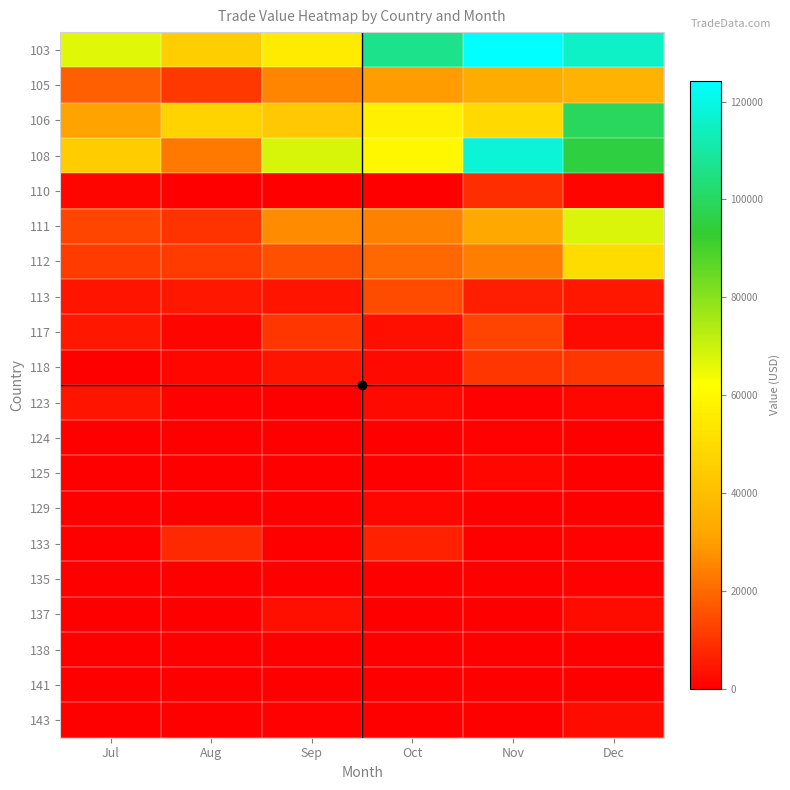

Reading left to right, what are all the values shown in this chart?

103: Jul=66816	Aug=45359	Sep=55313	Oct=106644	Nov=124182	Dec=115269
105: Jul=18378	Aug=10699	Sep=24880	Oct=29743	Nov=33887	Dec=36209
106: Jul=30828	Aug=47270	Sep=43388	Oct=56852	Nov=49403	Dec=99372
108: Jul=44828	Aug=23009	Sep=67992	Oct=59265	Nov=117551	Dec=95467
110: Jul=1005	Aug=0	Sep=0	Oct=0	Nov=9167	Dec=1084
111: Jul=13343	Aug=10083	Sep=26626	Oct=24586	Nov=32258	Dec=67555
112: Jul=11211	Aug=11171	Sep=15452	Oct=19795	Nov=24157	Dec=50074
113: Jul=3987	Aug=4445	Sep=4035	Oct=14142	Nov=6122	Dec=4498
117: Jul=4400	Aug=1386	Sep=10290	Oct=3041	Nov=12659	Dec=2164
118: Jul=0	Aug=1557	Sep=4327	Oct=1953	Nov=10560	Dec=10533
123: Jul=3991	Aug=585	Sep=0	Oct=2275	Nov=624	Dec=1798
124: Jul=0	Aug=0	Sep=0	Oct=220	Nov=864	Dec=242
125: Jul=0	Aug=0	Sep=0	Oct=202	Nov=1533	Dec=0
129: Jul=0	Aug=0	Sep=0	Oct=1484	Nov=0	Dec=0
133: Jul=0	Aug=8145	Sep=0	Oct=6690	Nov=0	Dec=555
135: Jul=0	Aug=0	Sep=0	Oct=0	Nov=0	Dec=720
137: Jul=408	Aug=0	Sep=3182	Oct=0	Nov=0	Dec=2642
138: Jul=0	Aug=412	Sep=0	Oct=0	Nov=0	Dec=255
141: Jul=0	Aug=0	Sep=0	Oct=0	Nov=0	Dec=399
143: Jul=232	Aug=0	Sep=571	Oct=0	Nov=0	Dec=2840